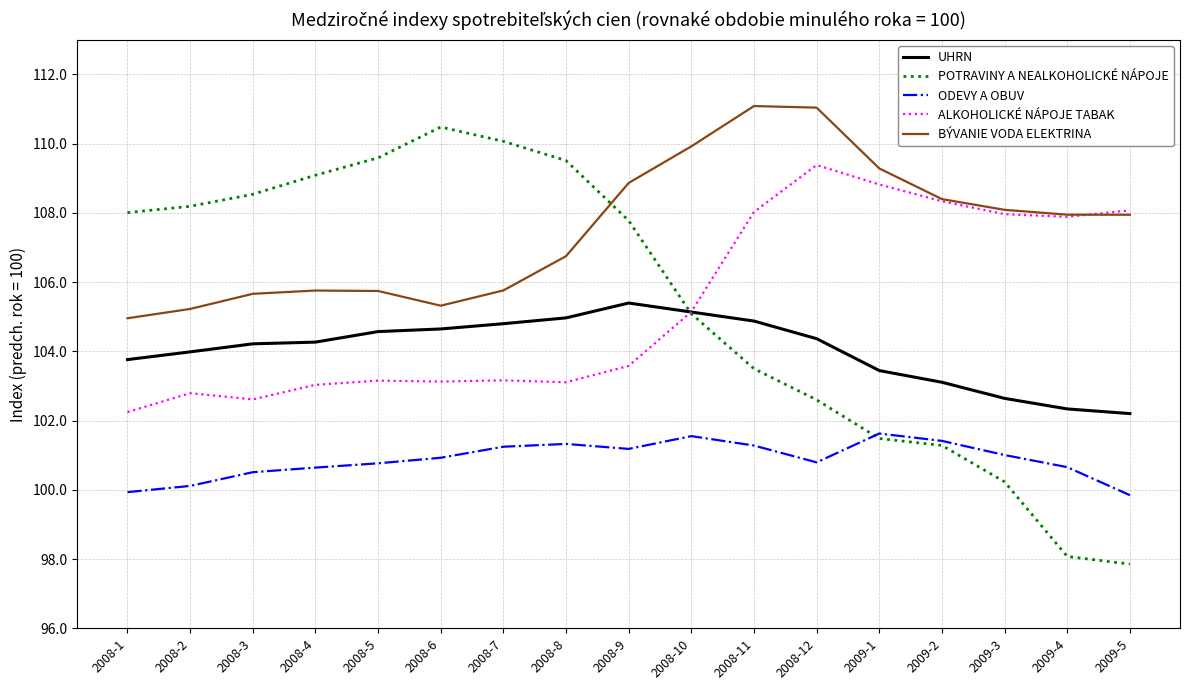

At which label does POTRAVINY A NEALKOHOLICKÉ NÁPOJE first exceed 107?

2008-1